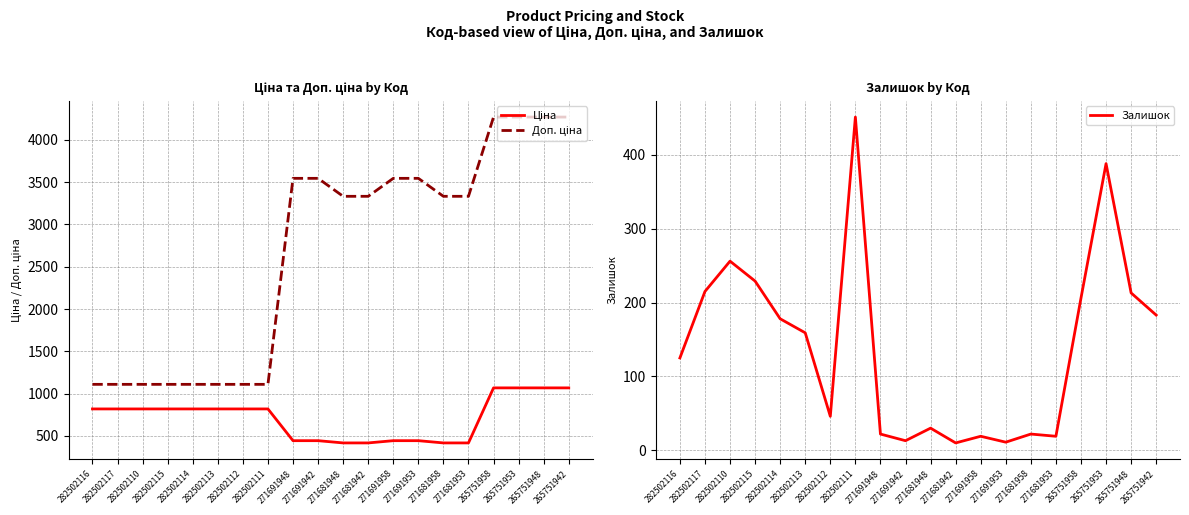

Which has a higher value, 282502116 or 265751948?

265751948